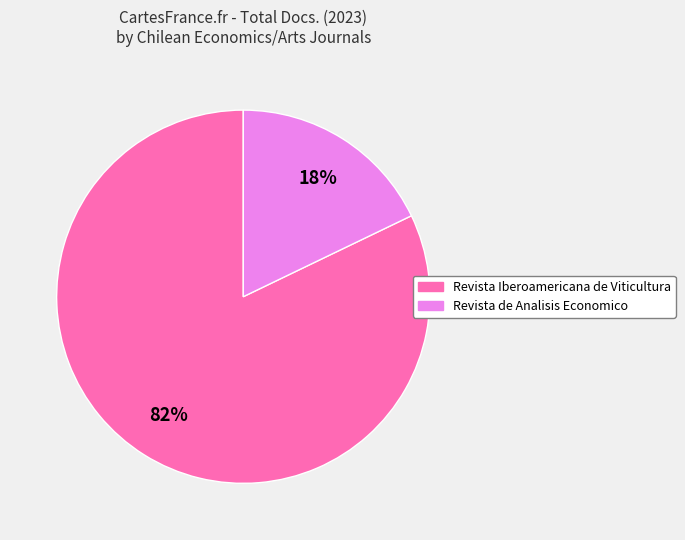

Count the number of slices in the pie.

2